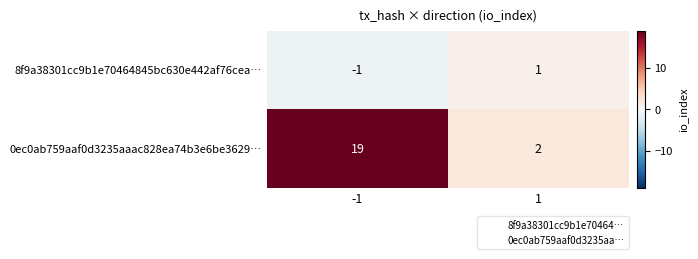

What is the difference between the 0ec0ab759aaf0d3235aaac828ea74b3e6be3629… values at 1 and -1?

17